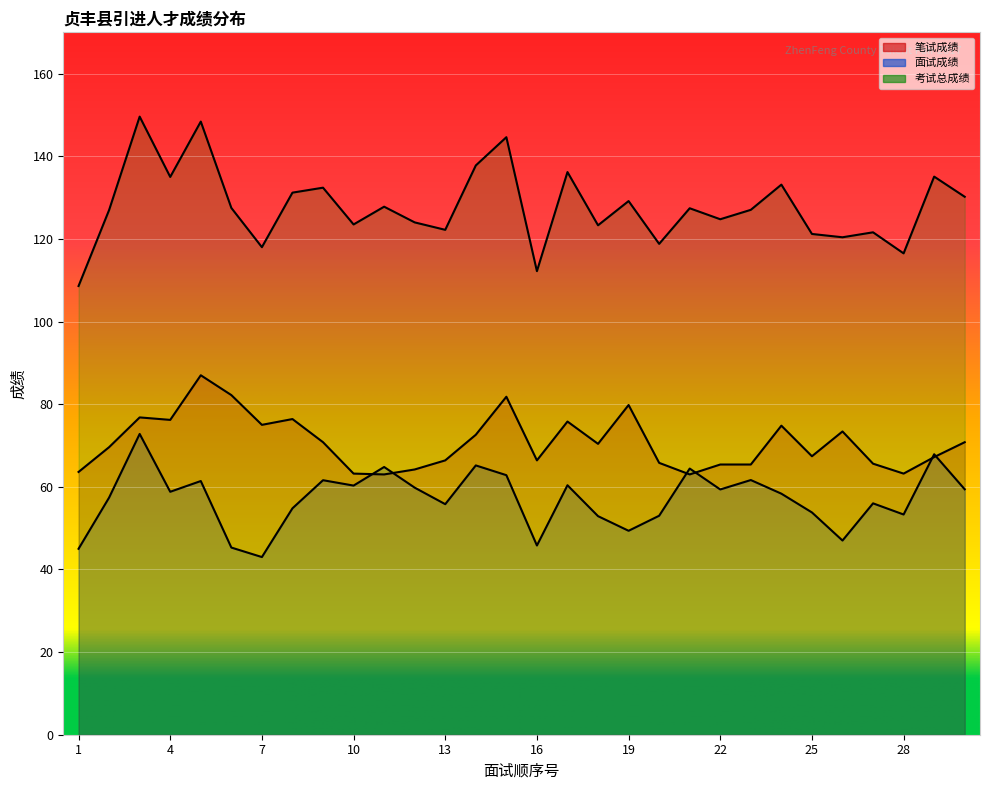

List the labels in order of 笔试成绩 value, smallest first.

11, 21, 10, 28, 1, 12, 22, 23, 27, 20, 13, 16, 29, 25, 2, 18, 9, 30, 14, 26, 24, 7, 17, 4, 8, 3, 19, 15, 6, 5